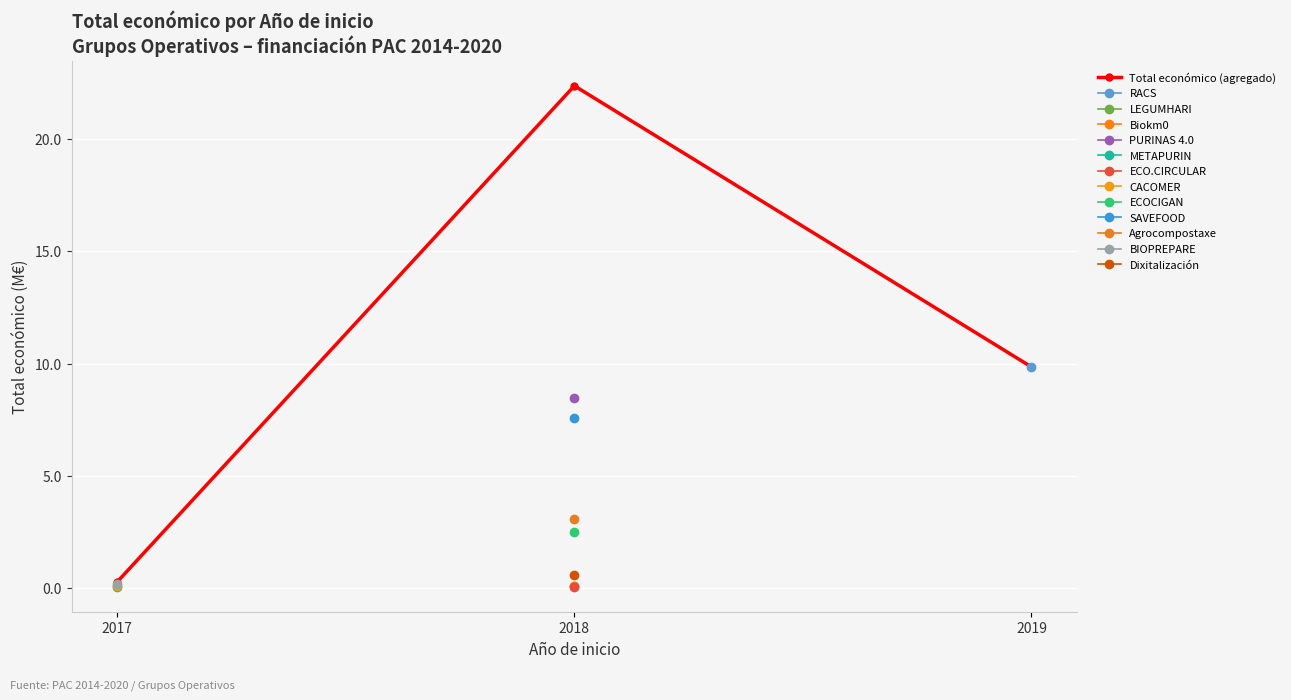

List the labels in order of value, largest first.

2018, 2019, 2017